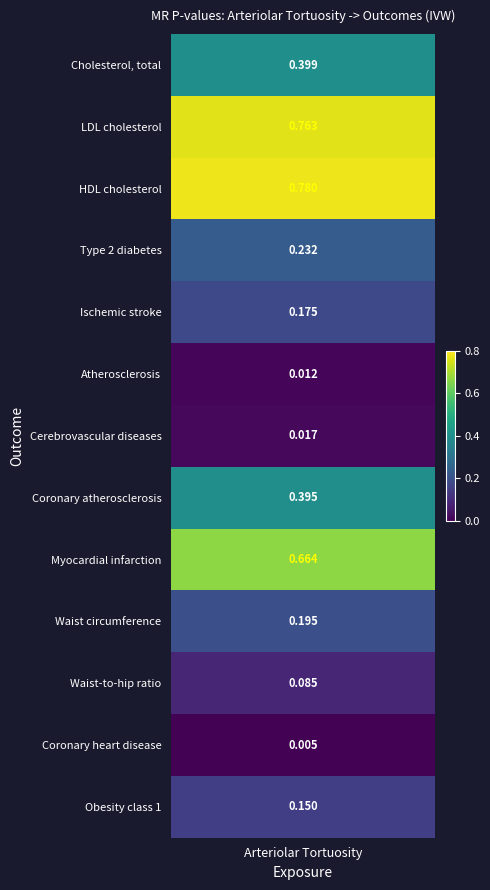

What is the sum of all values?

3.9